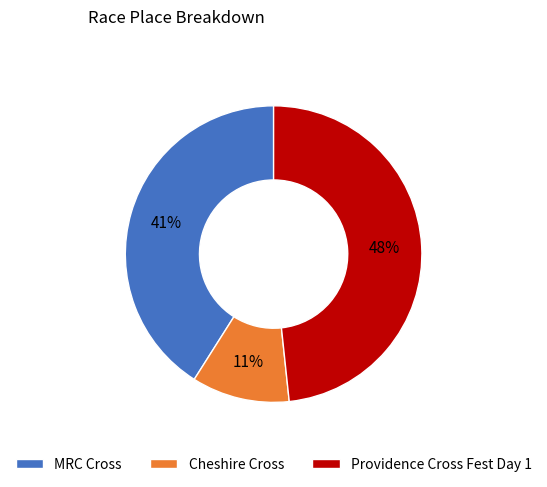

To the nearest percent, what is the average slice percentage?

33%